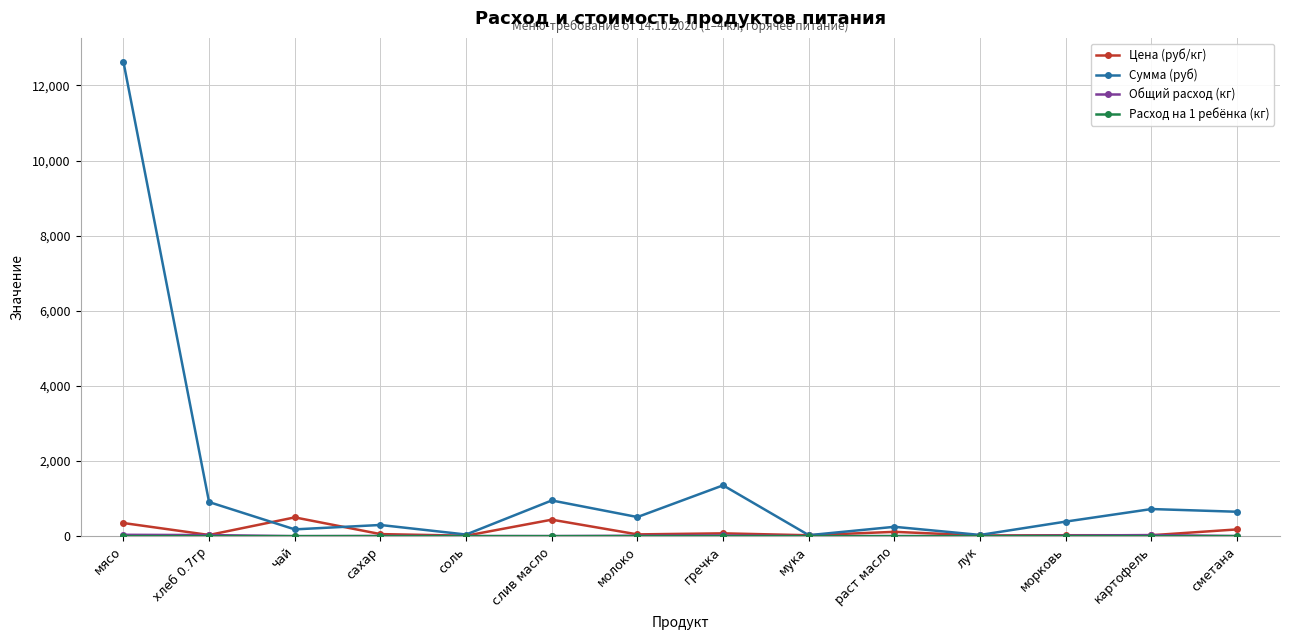

What is the label of the 13th point from the left?

картофель